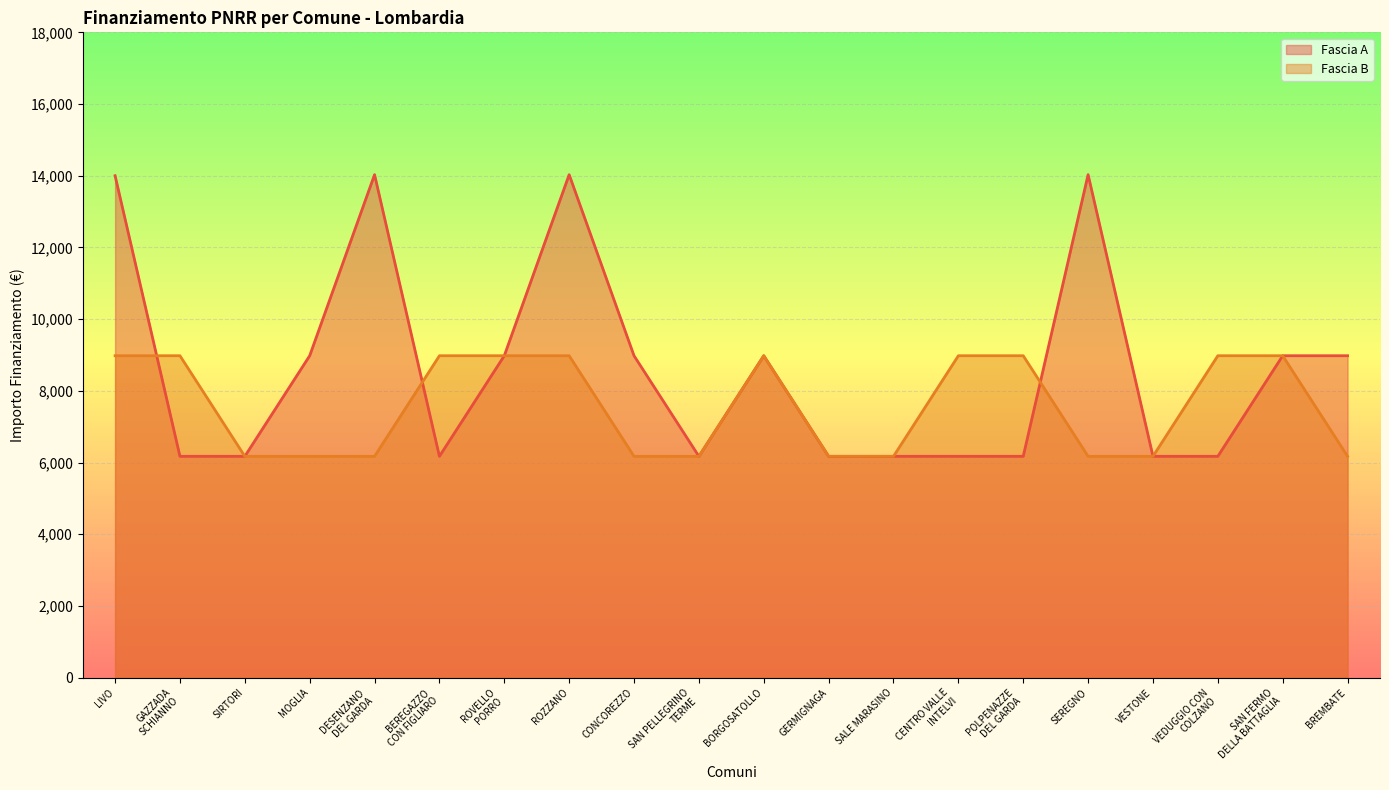

The Fascia A series shows 8979.2 at ROVELLO
PORRO. True or false?

True